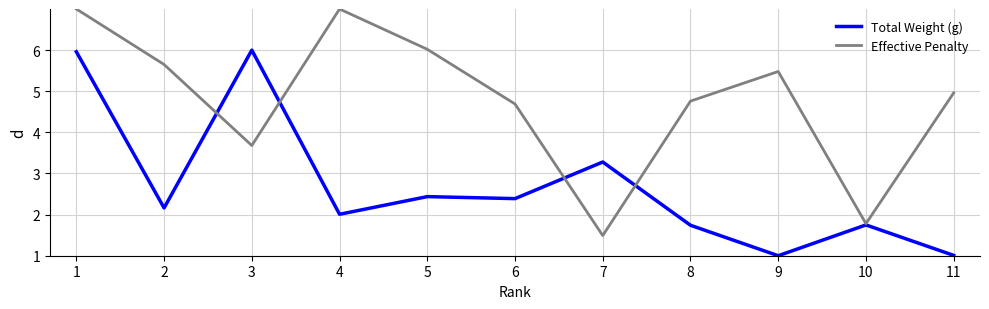

Is it true that Effective Penalty equals 2.0 at 5?

False